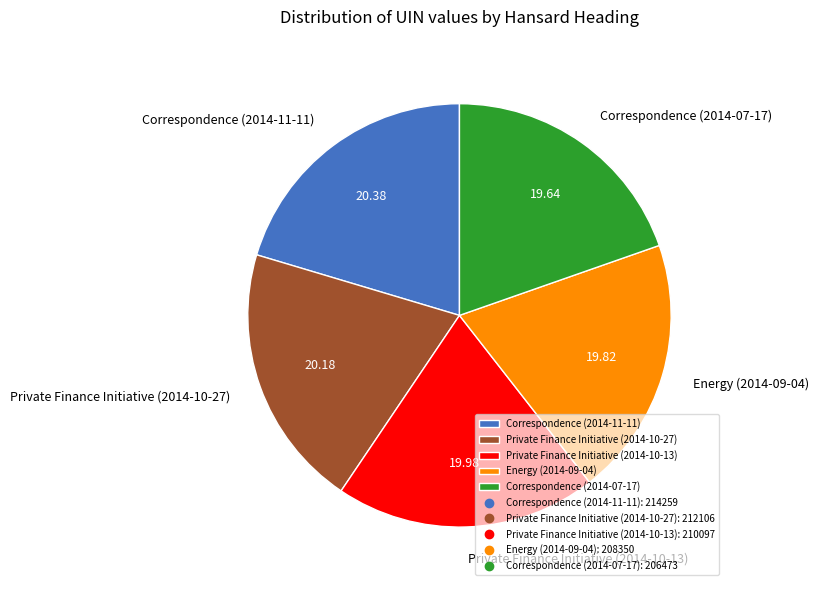

Combined, do Correspondence (2014-07-17) and Energy (2014-09-04) account for over 50%?

No